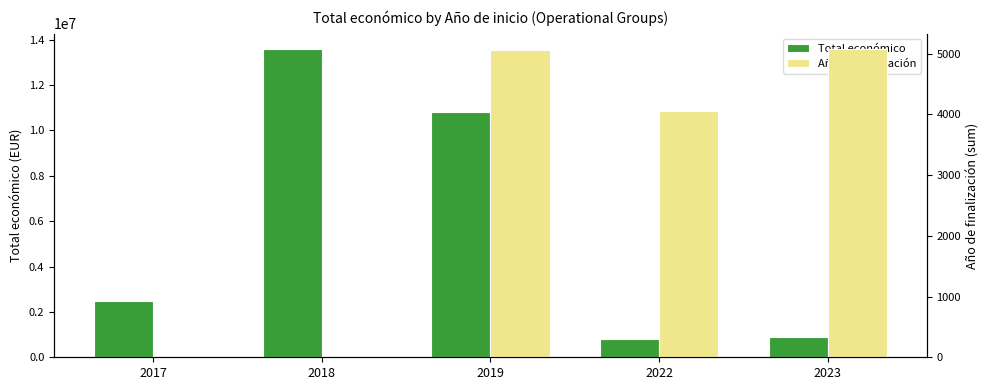

Count the number of categories in the chart.

5